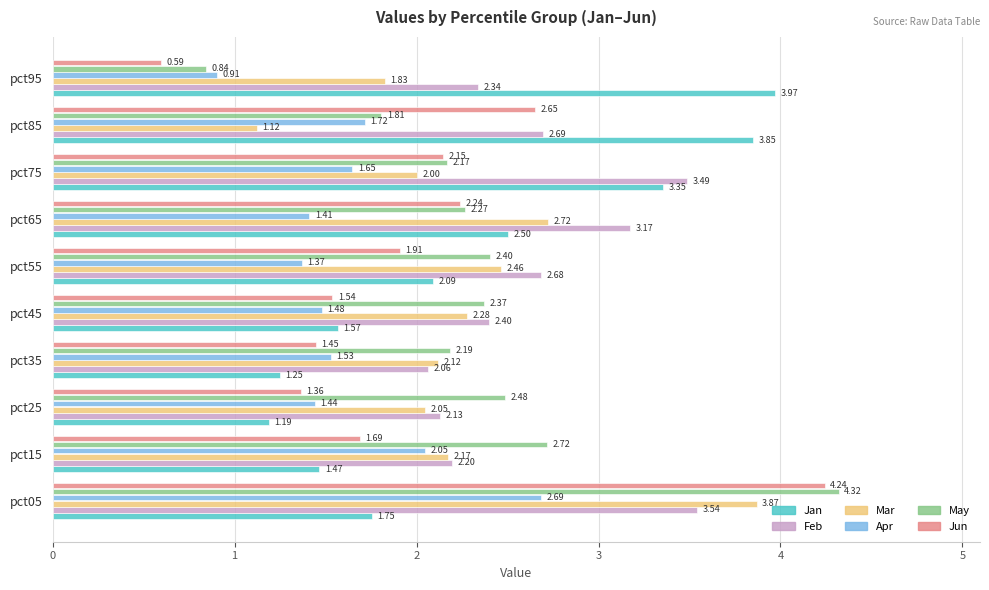

Which series has the widest spread of values?

Jun